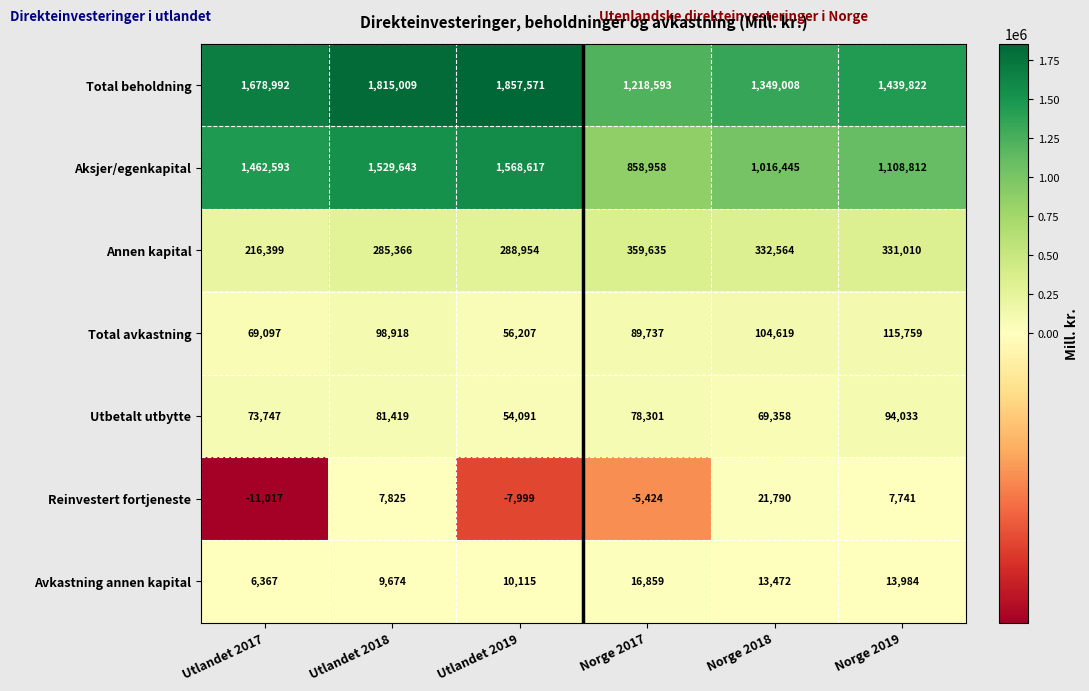

The Aksjer/egenkapital series shows 1016445 at Norge 2018. True or false?

True